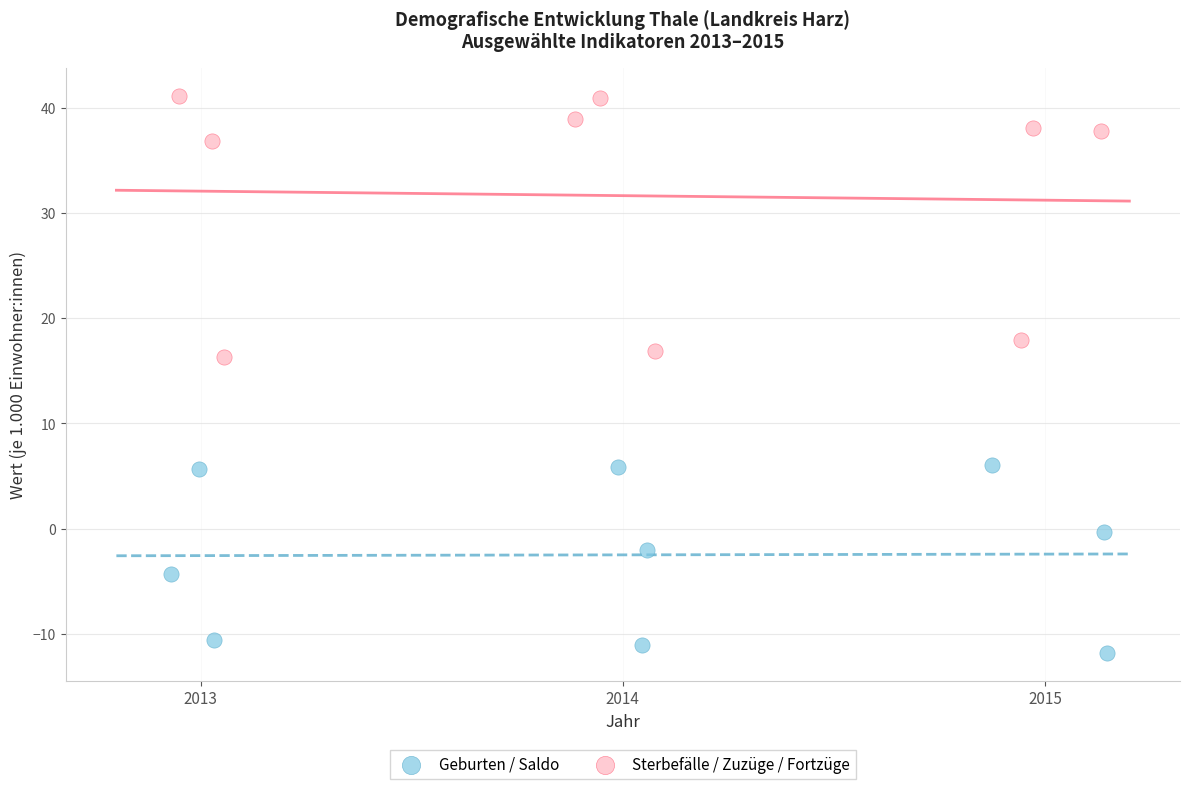

Which series reaches the minimum Y coordinate?

Geburten / Saldo